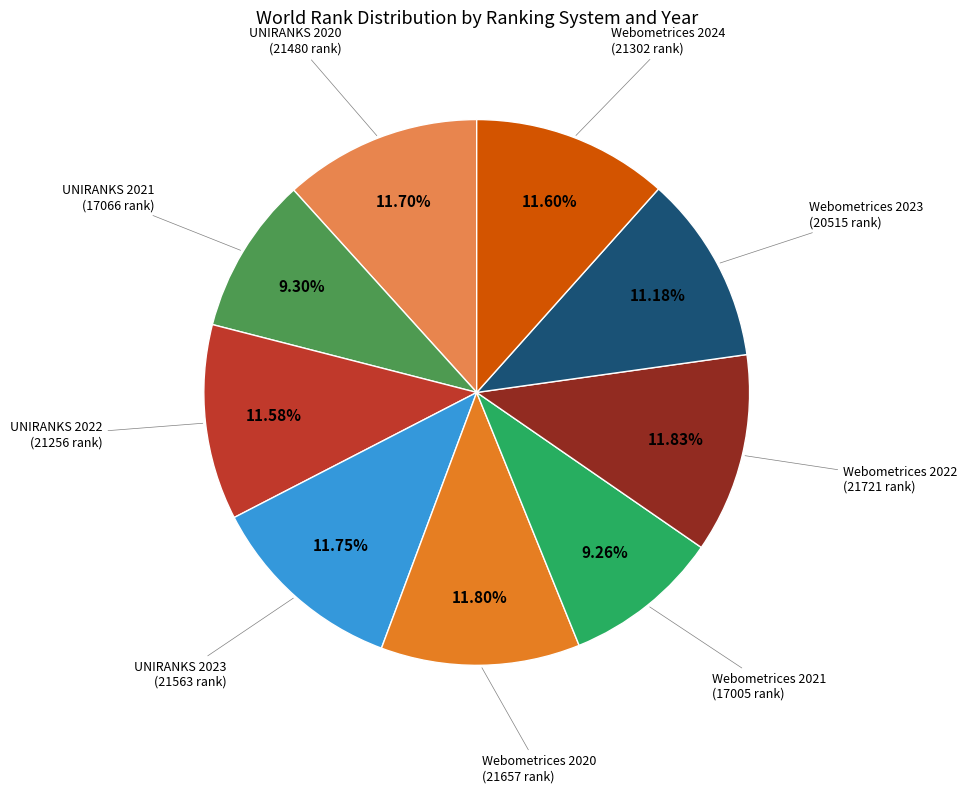

Is there any slice that represents more than half of the pie?

No